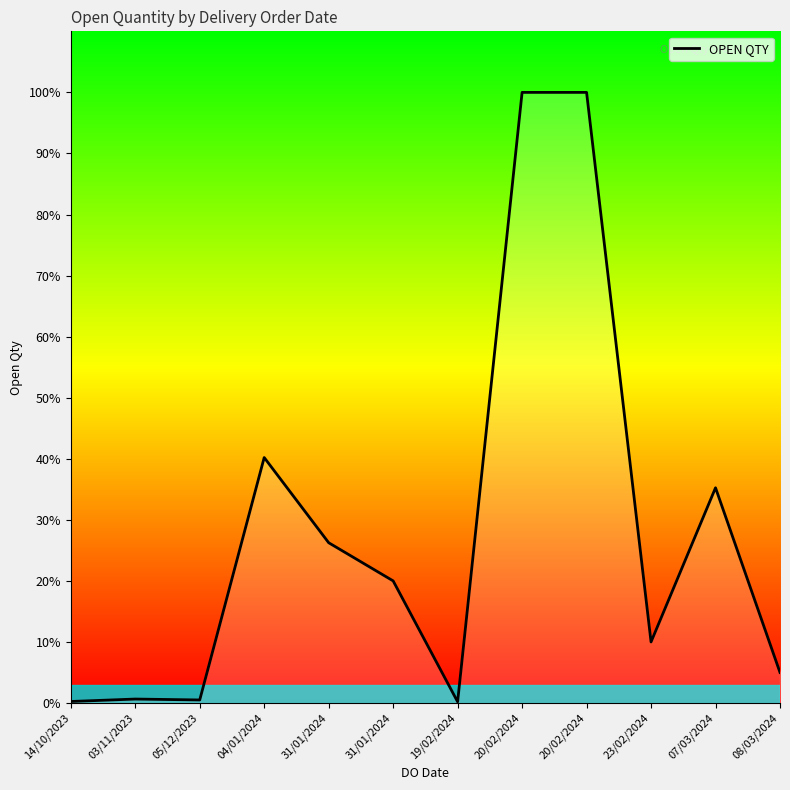

Is this an area chart (filled region under the line)?

Yes